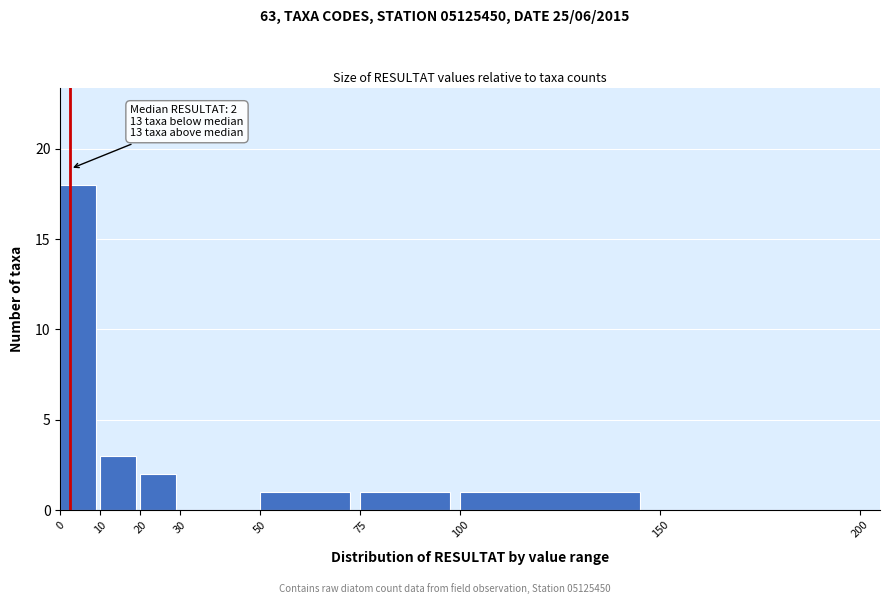

Which range on the x-axis has the tallest bar?

0 to 10